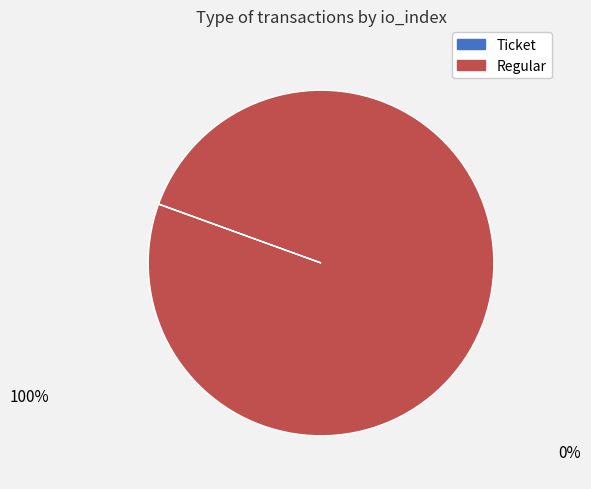

Is there a majority slice in this chart?

Yes